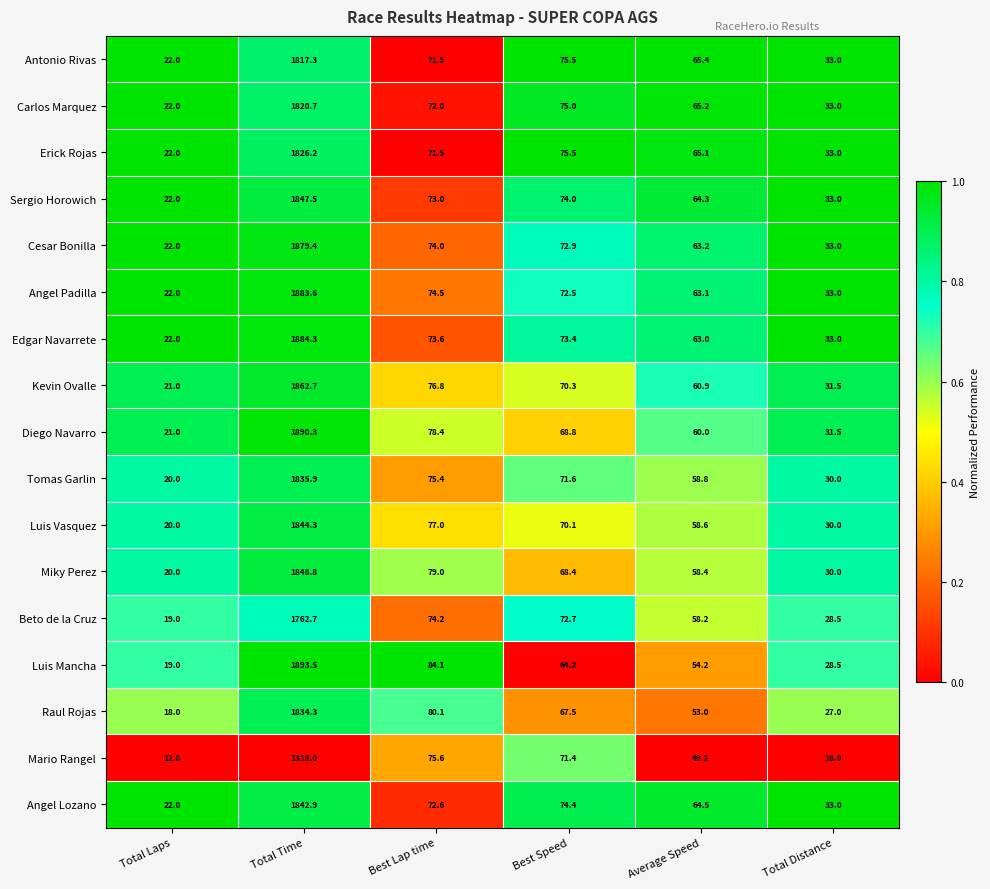

What is the difference between the maximum and minimum values in the Tomas Garlin series?

1815.9